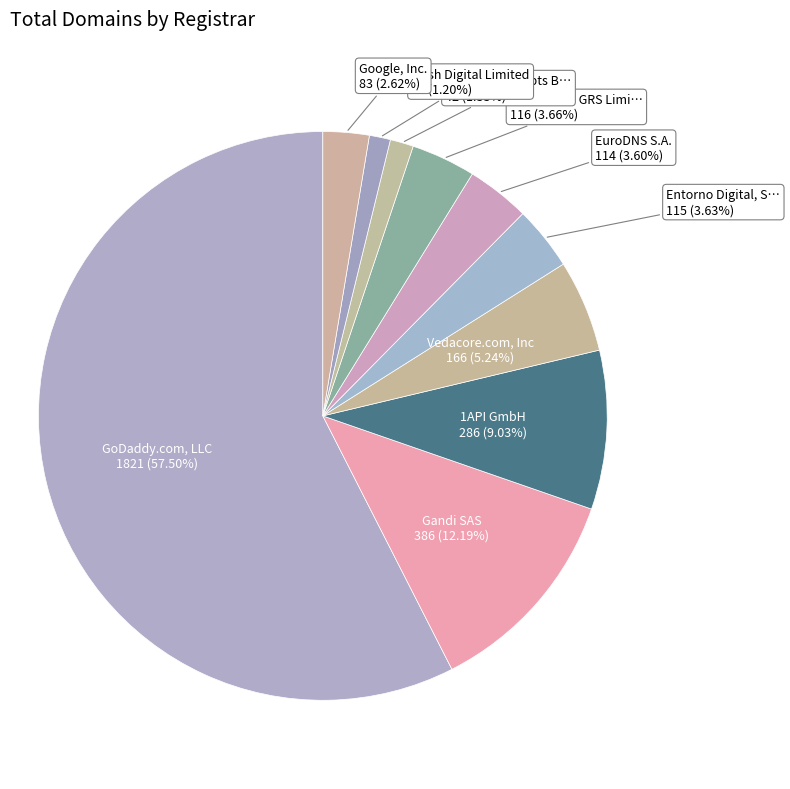

How many slices are in this pie chart?

10